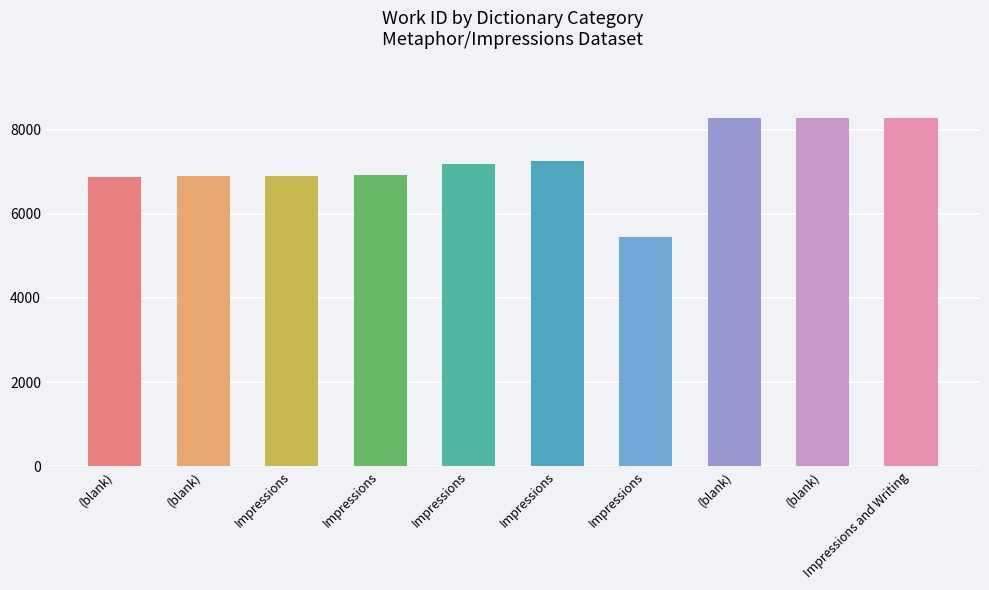

List the labels in order of value, largest first.

Impressions and Writing, (blank), (blank), Impressions, Impressions, Impressions, Impressions, (blank), (blank), Impressions